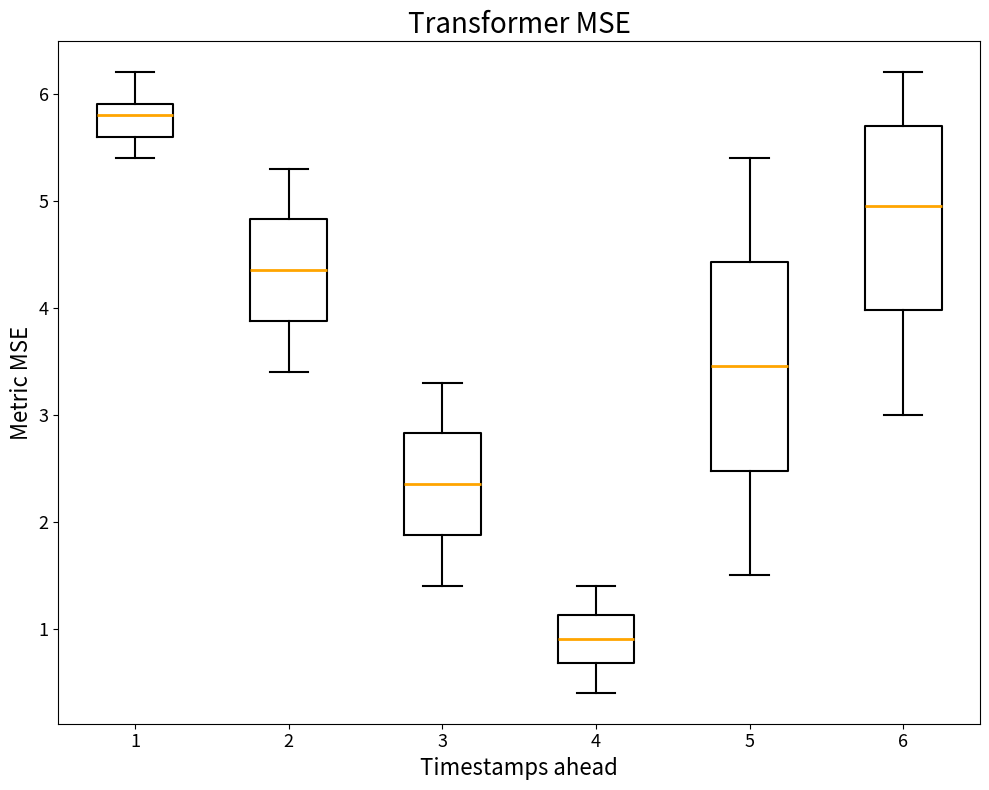

Reading left to right, transcribe this box plot: for each box, give where its median line is, the range the box spans, and where its two whiskers end, as read against the y-axis. The values are not printed on the chart, so give them approximately, as read against the axis.

1: median 5.8, box 5.6 to 5.9, whiskers 5.4 to 6.2
2: median 4.4, box 3.9 to 4.8, whiskers 3.4 to 5.3
3: median 2.4, box 1.9 to 2.8, whiskers 1.4 to 3.3
4: median 0.9, box 0.7 to 1.1, whiskers 0.4 to 1.4
5: median 3.5, box 2.5 to 4.4, whiskers 1.5 to 5.4
6: median 5.0, box 4.0 to 5.7, whiskers 3.0 to 6.2